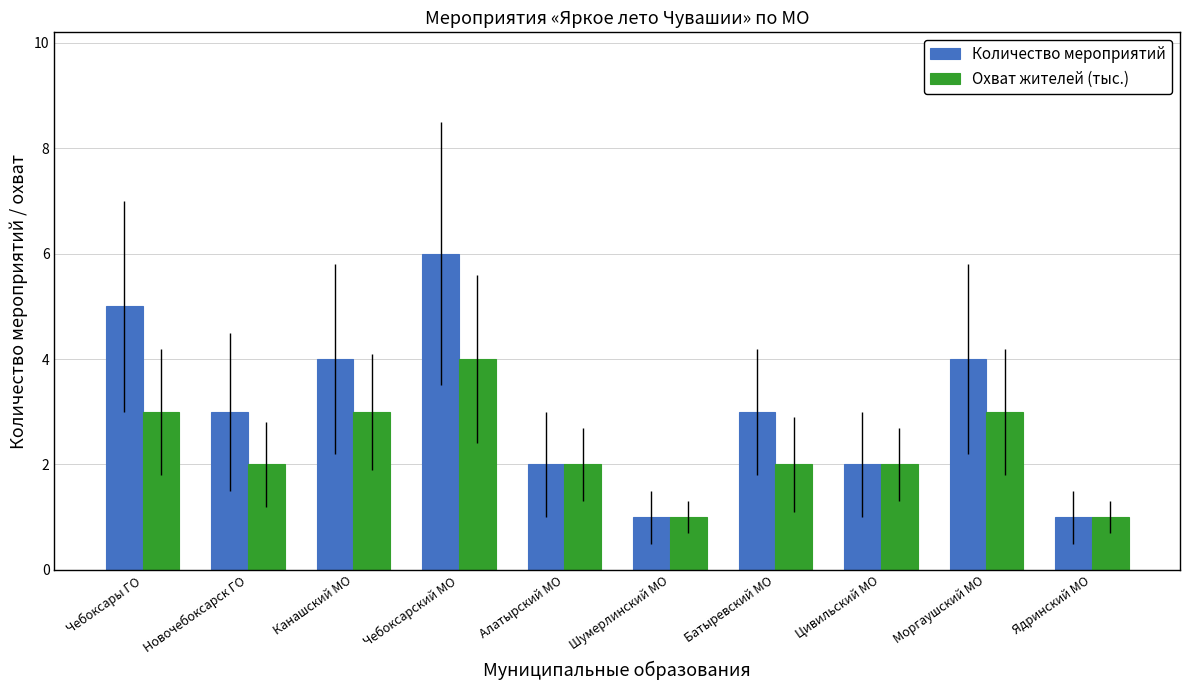

Is the value of Количество мероприятий at Моргаушский МО greater than the value of Охват жителей (тыс.) at Алатырский МО?

Yes